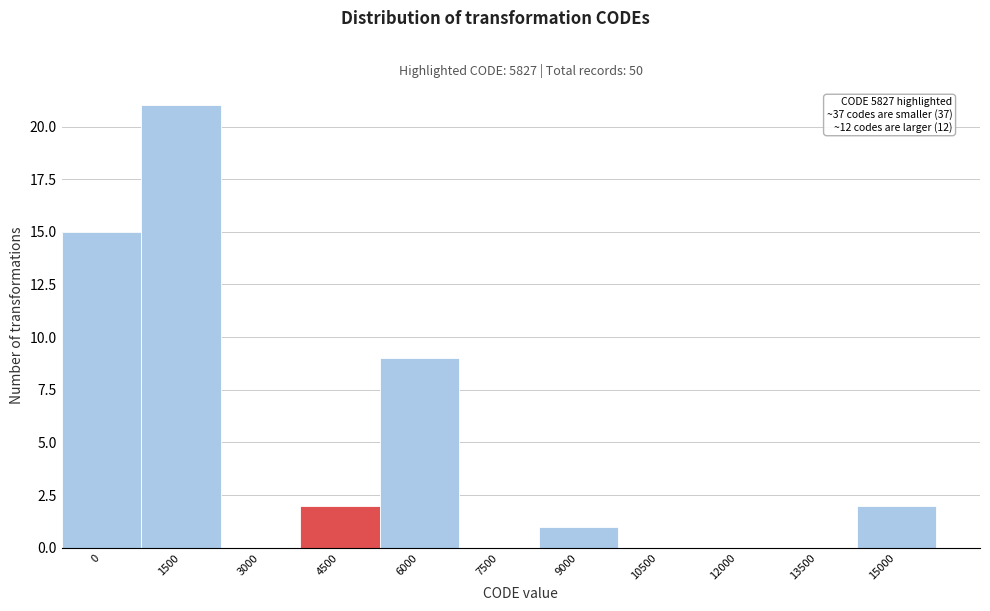

Reading left to right, list all the values displayed in this chart.

0=15	1500=21	3000=0	4500=2	6000=9	7500=0	9000=1	10500=0	12000=0	13500=0	15000=2